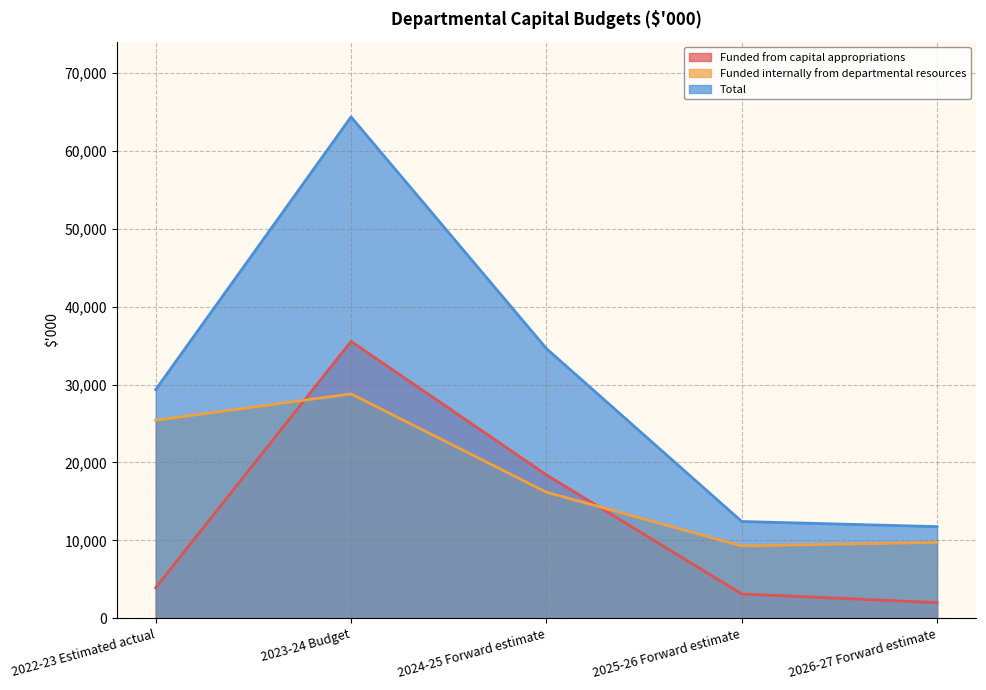

List the series in order of their peak value, lowest first.

Funded internally from departmental resources, Funded from capital appropriations, Total